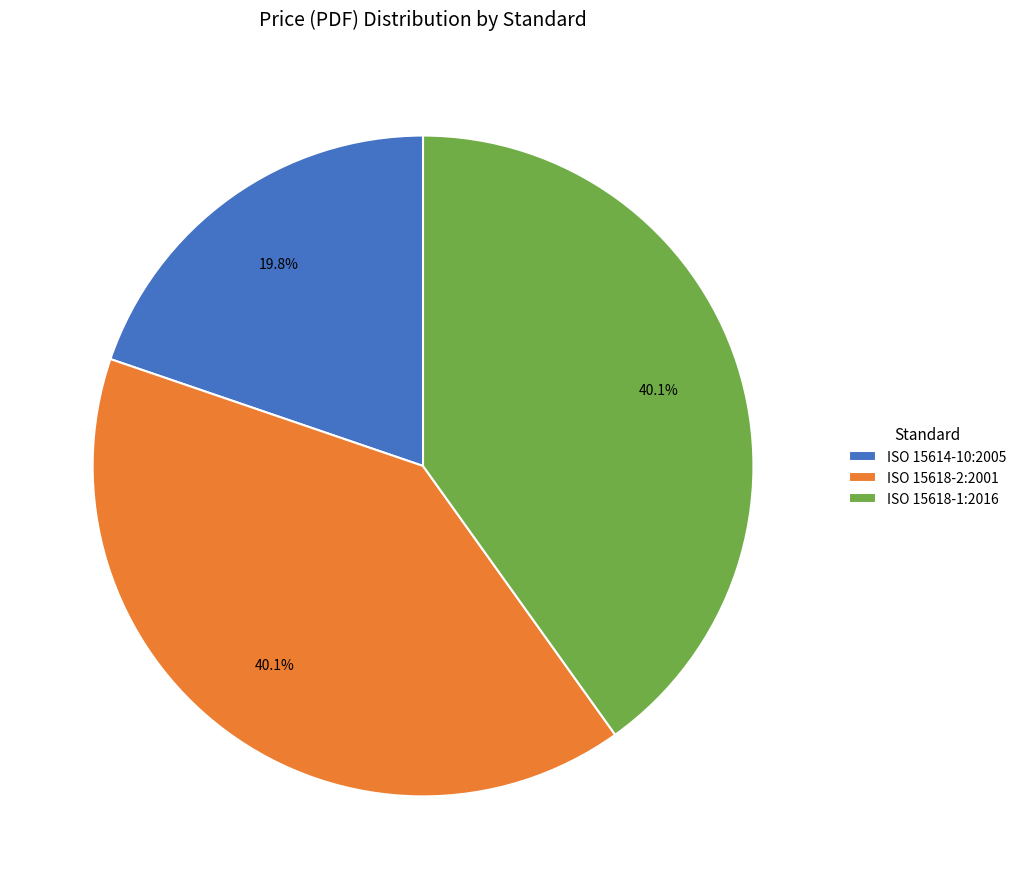

Count the number of slices in the pie.

3